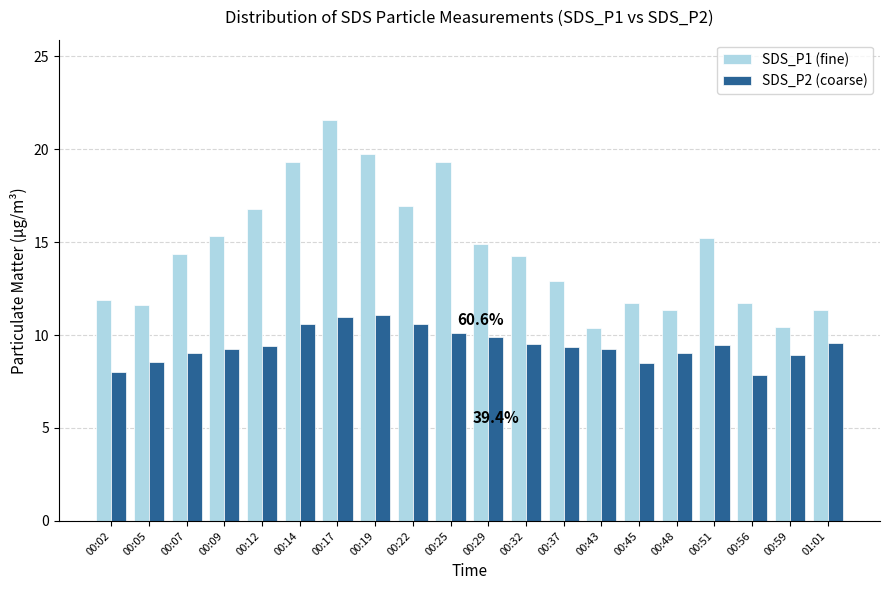

What position from the left is 00:37?

13